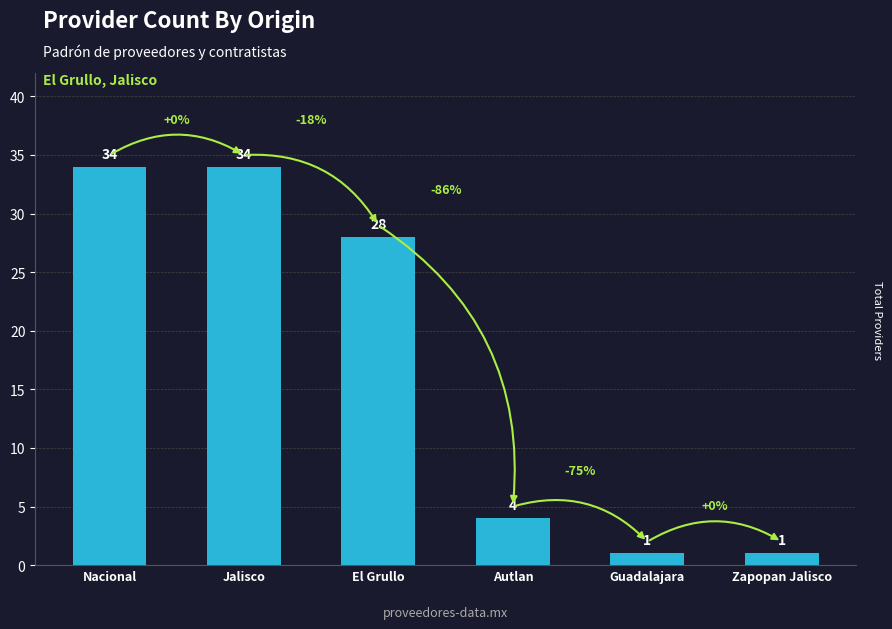

Reading right to left, extract all data points from this chart.

1	1	4	28	34	34